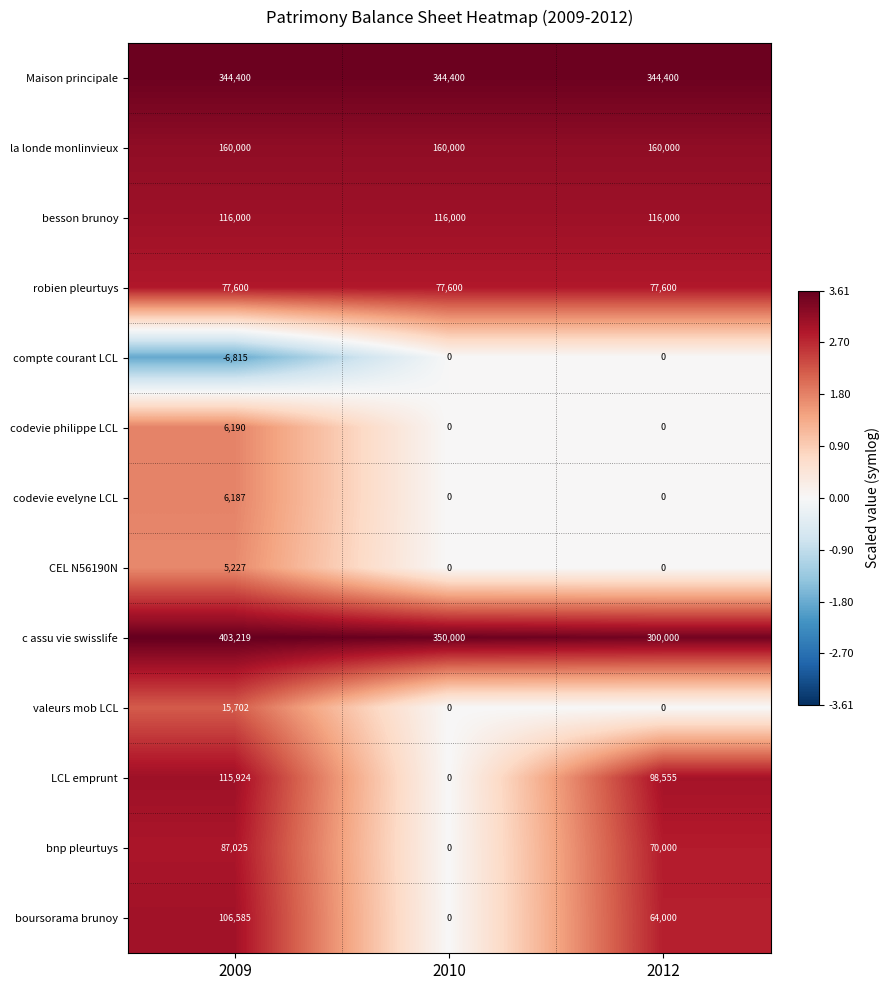

Which series has the largest total across all categories?

c assu vie swisslife